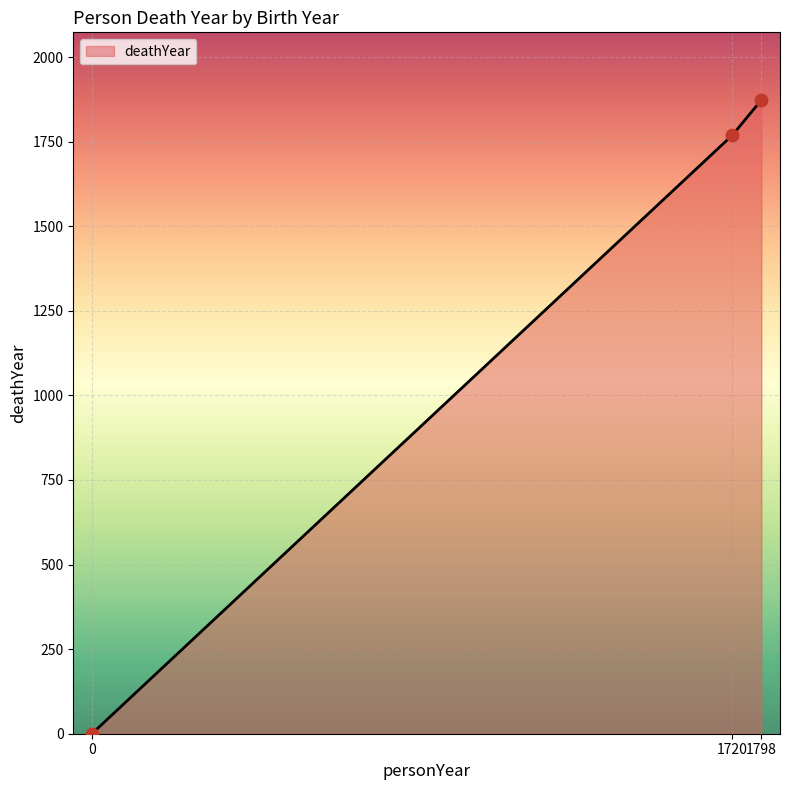

What is the change in value from 0 to 1720?

+1769